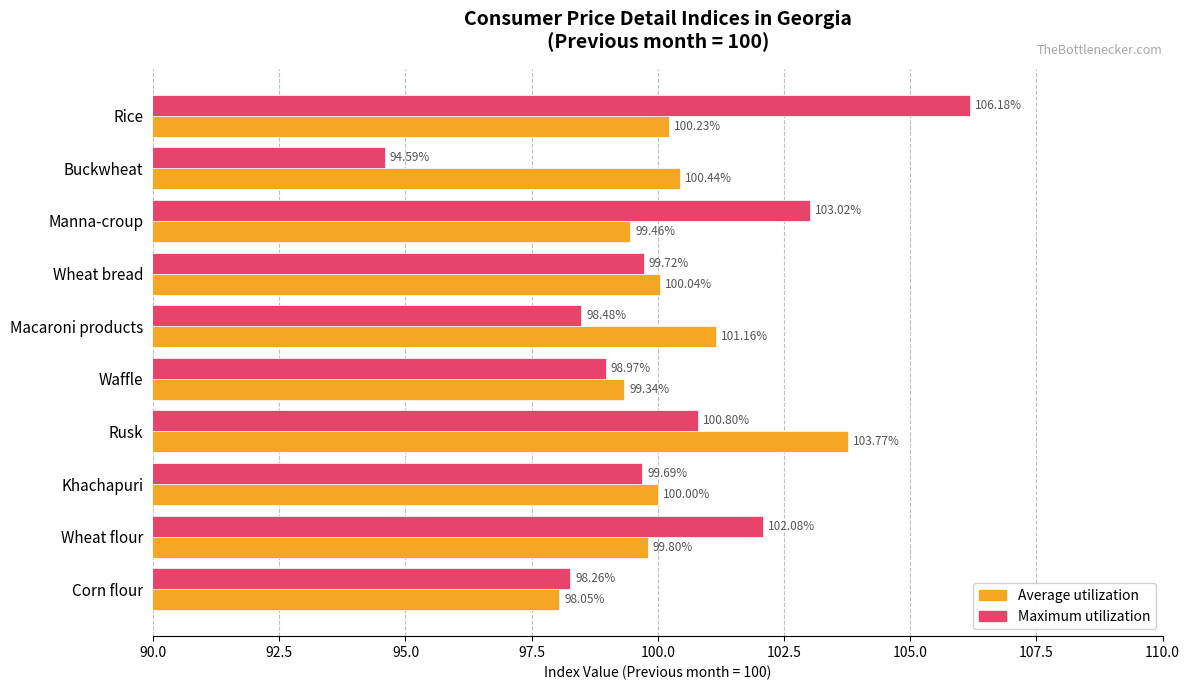

At which category is the sum across all series the highest?

Rice